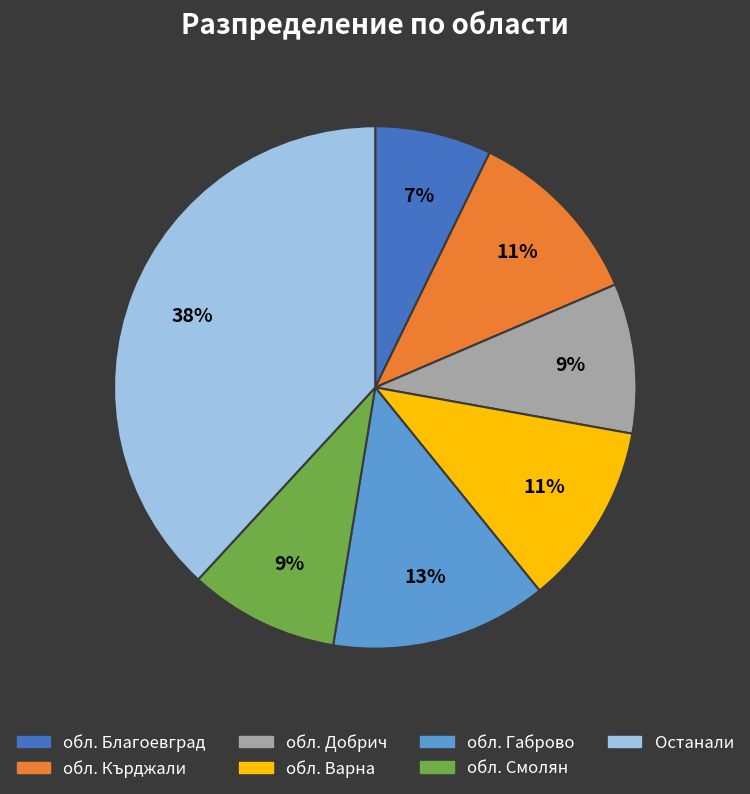

Is there a majority slice in this chart?

No